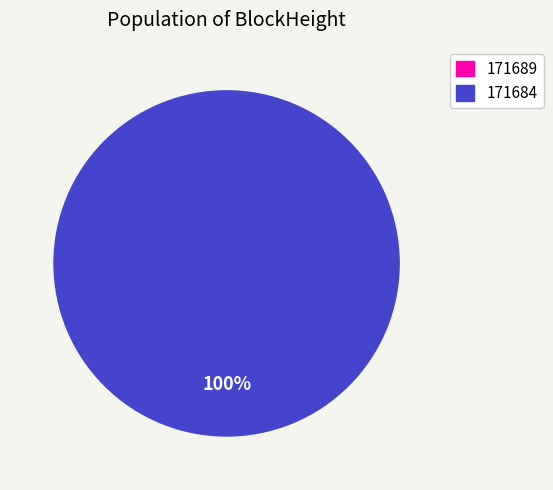

Which slice is the smallest?

171689